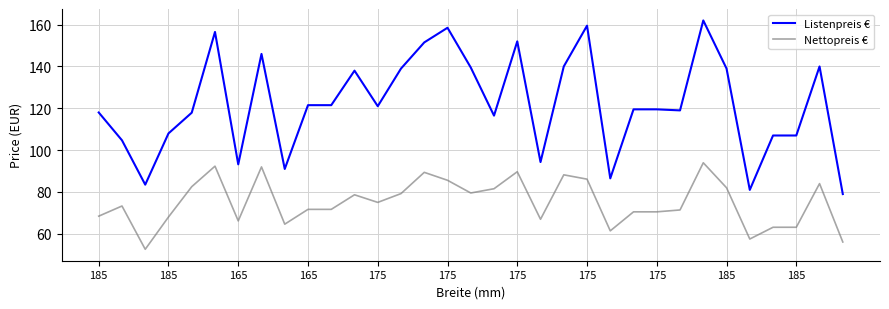

Rank the series by their average value, from lowest to highest.

Nettopreis €, Listenpreis €